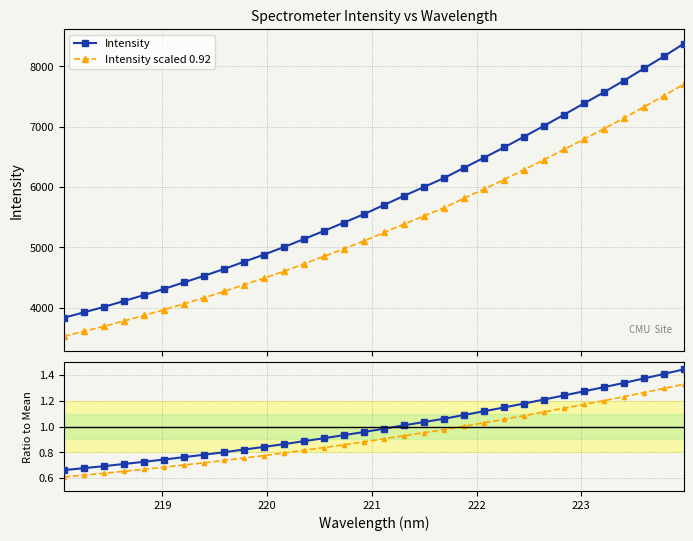

What is the minimum value for Intensity scaled 0.92?

3529.2